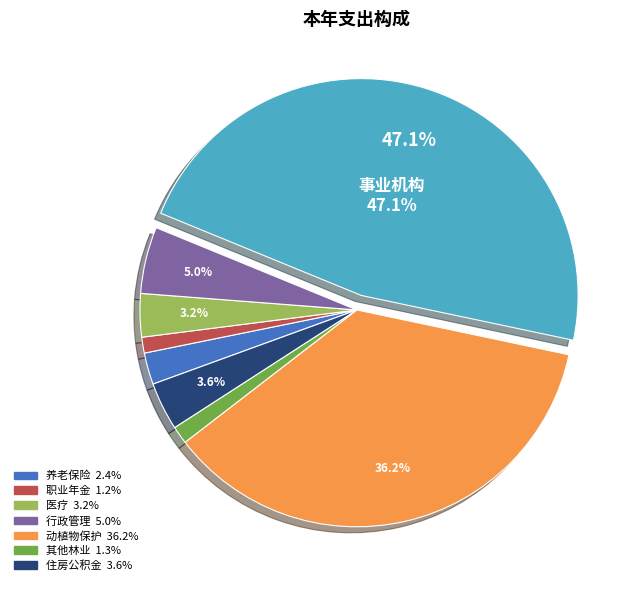

Does any single category account for the majority?

No